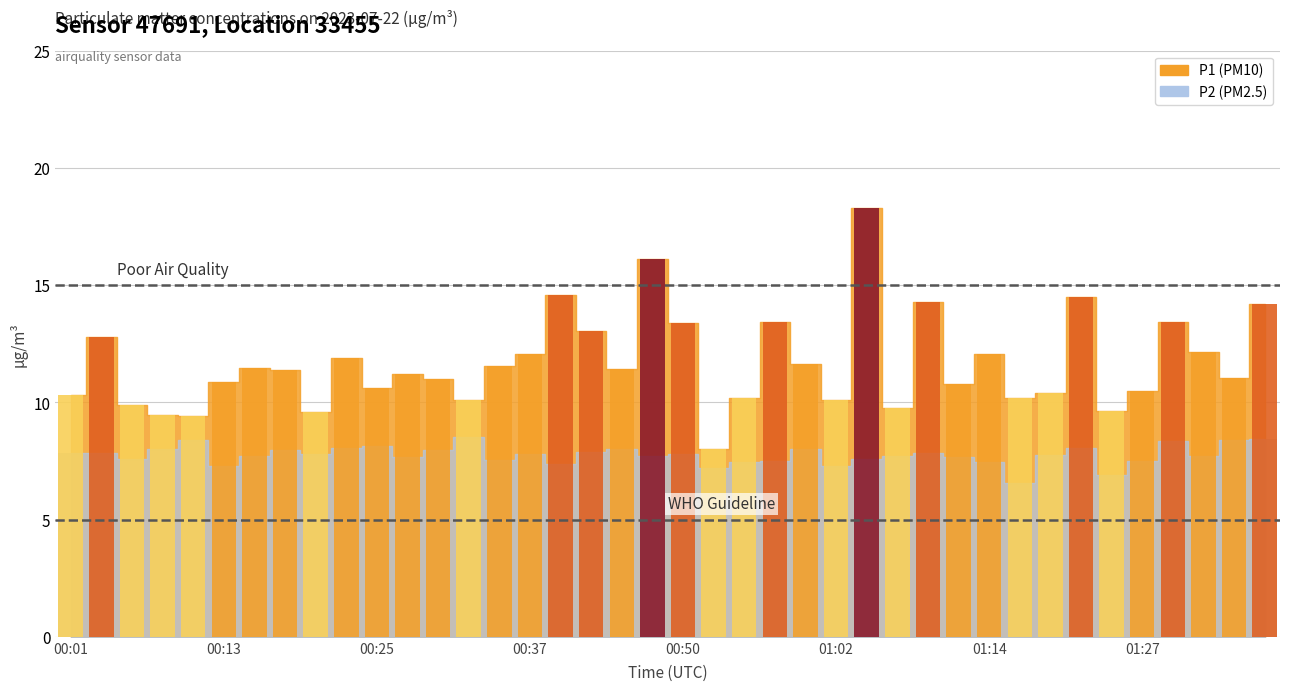

How many data points are less than 7?

2